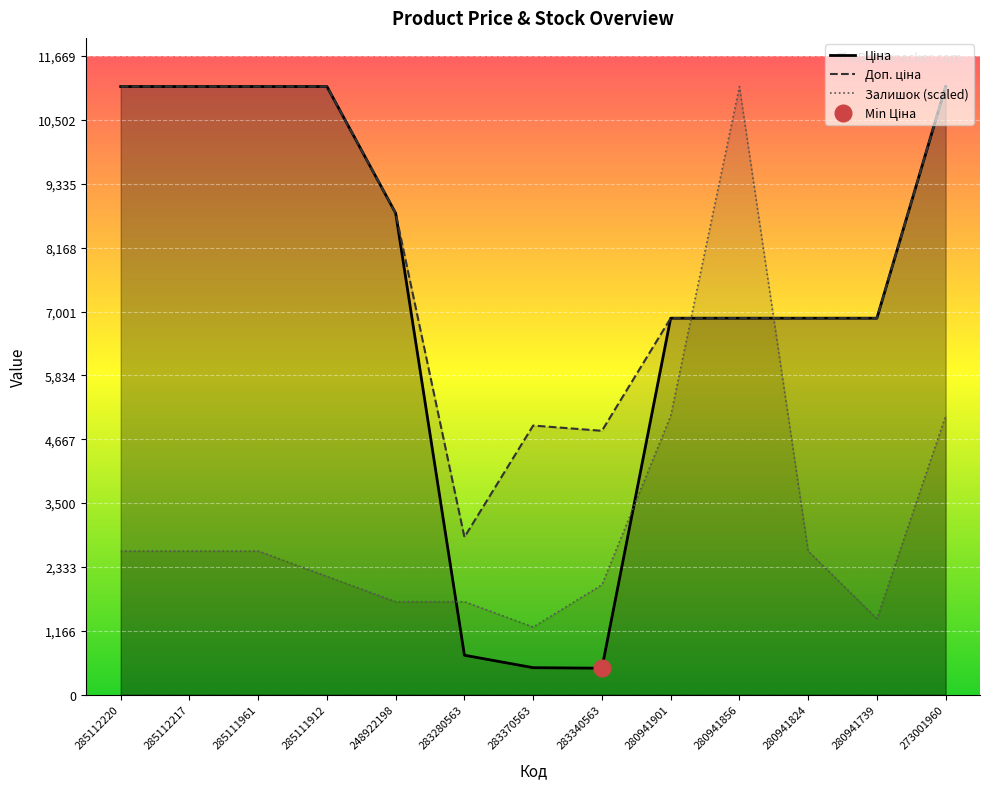

True or false: Доп. ціна and Ціна intersect in this chart.

False